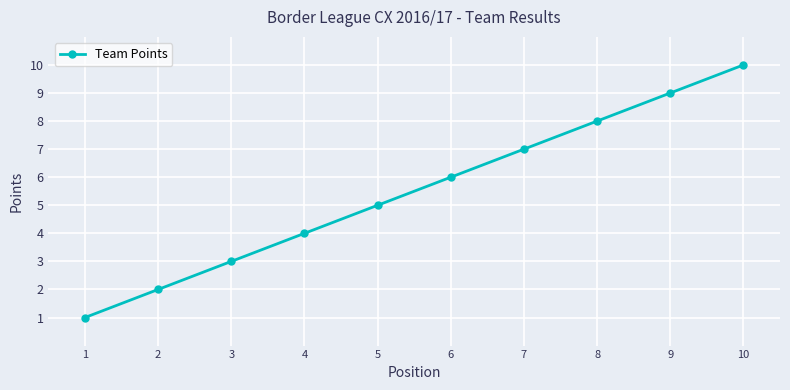

True or false: the data has more than 1 interior local peaks.

False